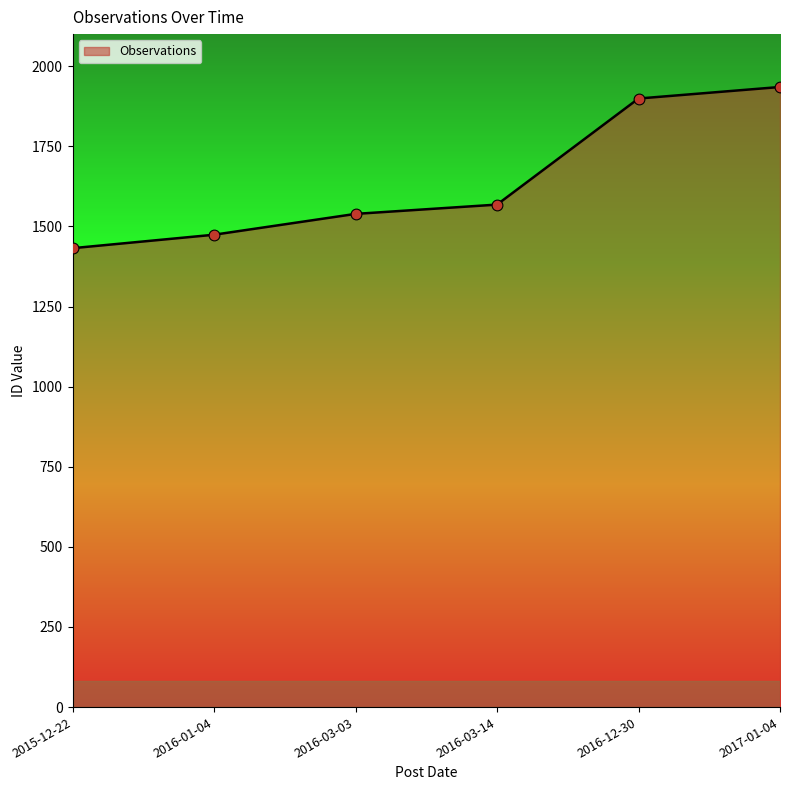

Between 2015-12-22 and 2017-01-04, which is larger?

2017-01-04